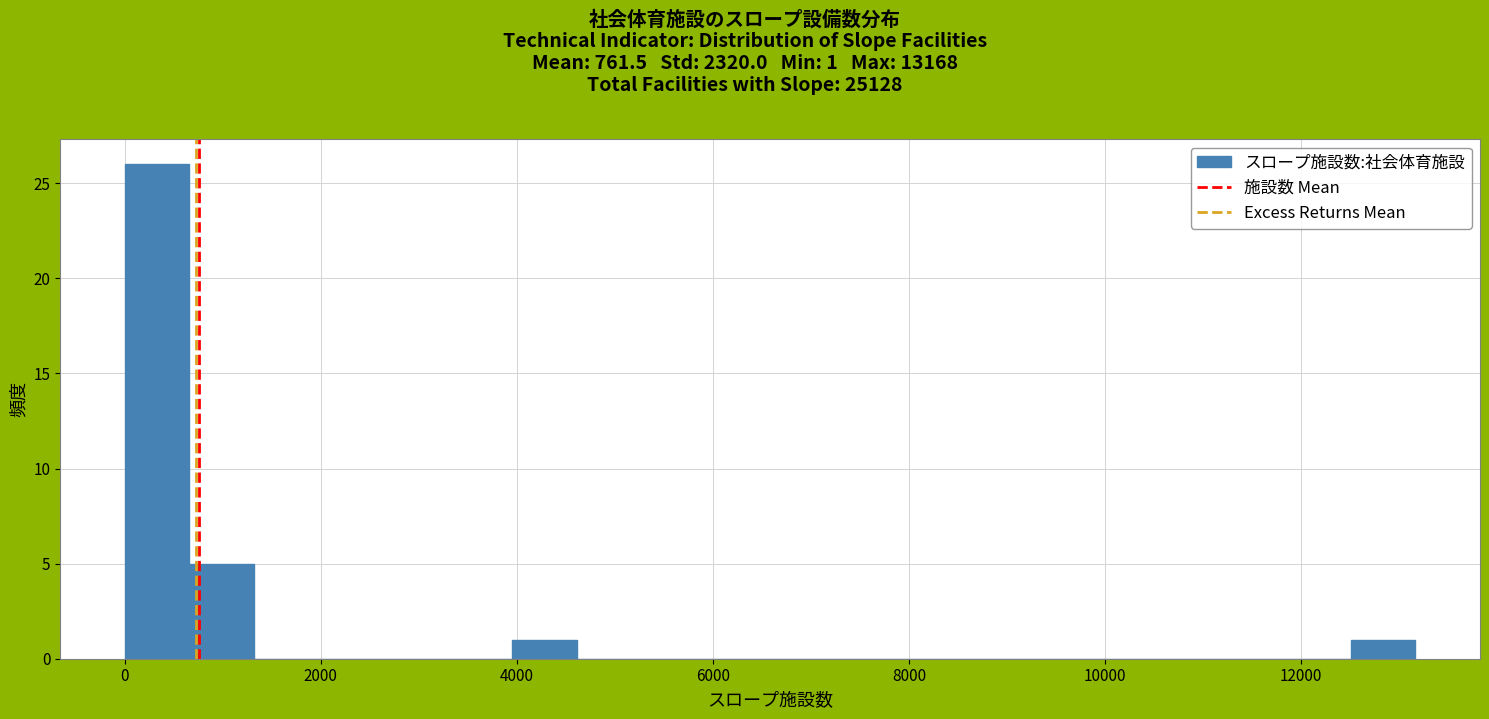

Read against the x-axis, roughly where is the centre of the tallest bar?

400